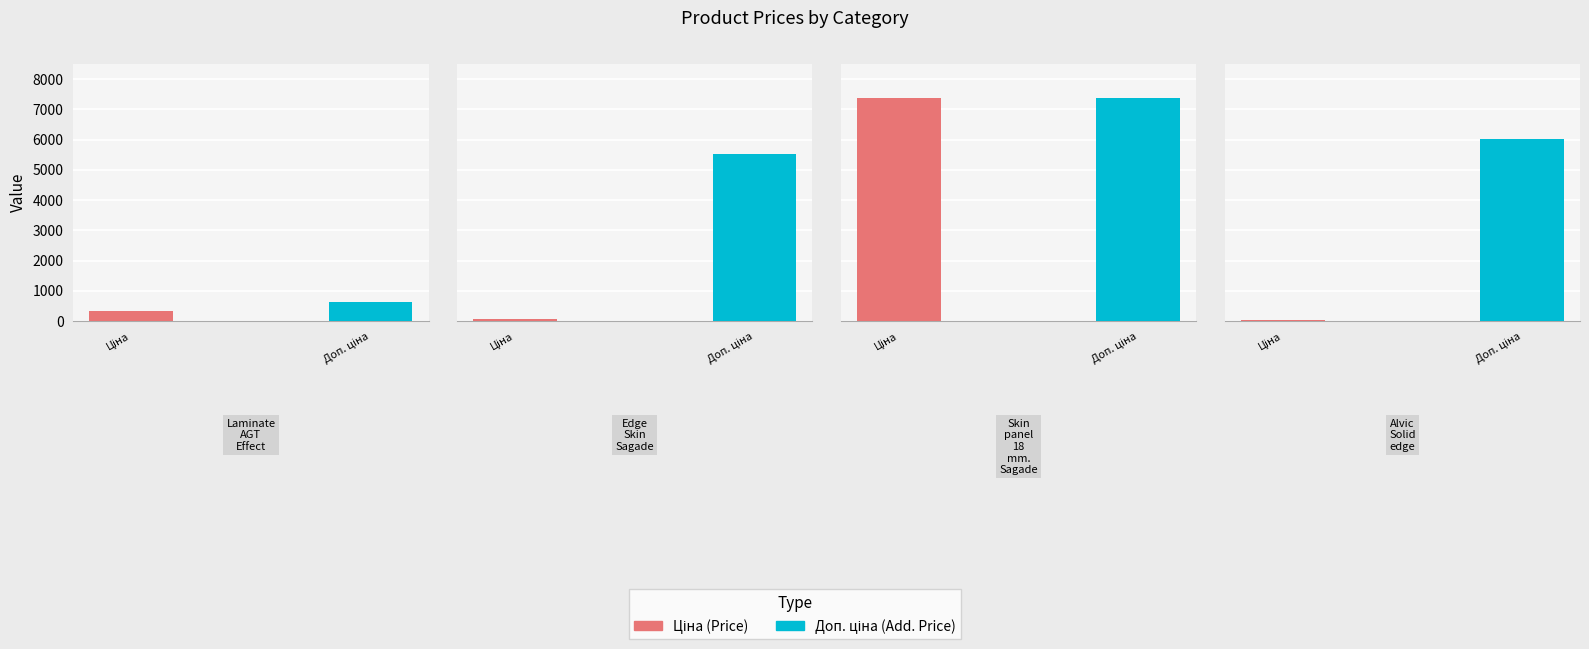

What is the difference between the maximum and second lowest values in the Avg Doп. ціна series?

1832.2